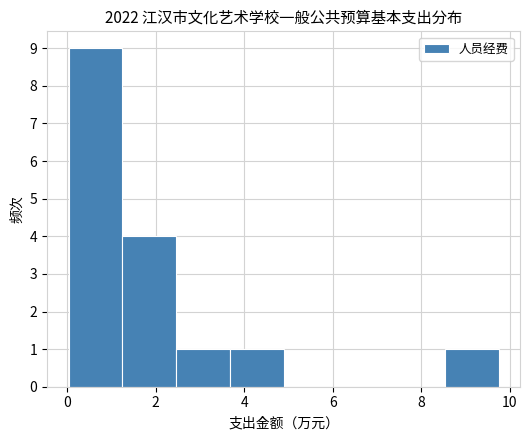

Reading left to right, list every bar in this chart as the range it spans on the x-axis followed by its height. Neither the bar edges nor the heights are printed on the chart, so give them approximately, as read against the axes.

0.0 to 1.2: 9
1.2 to 2.4: 4
2.4 to 3.6: 1
3.6 to 4.8: 1
4.8 to 6.2: 0
6.2 to 7.4: 0
7.4 to 8.6: 0
8.6 to 9.8: 1